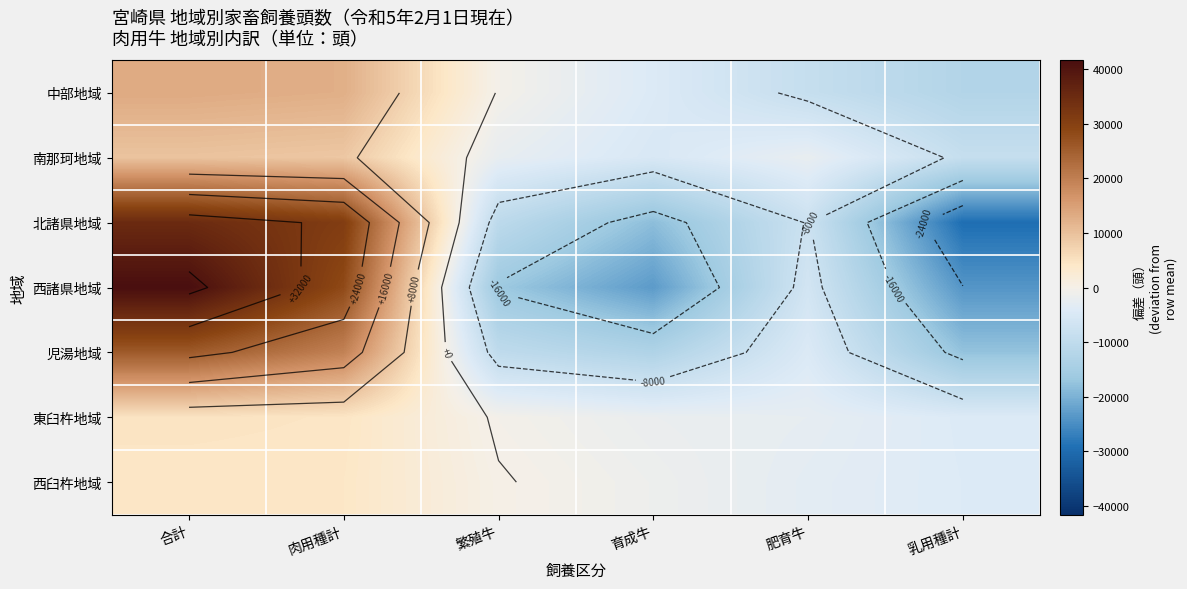

At how many categories does at least one series exceed 41407?

1